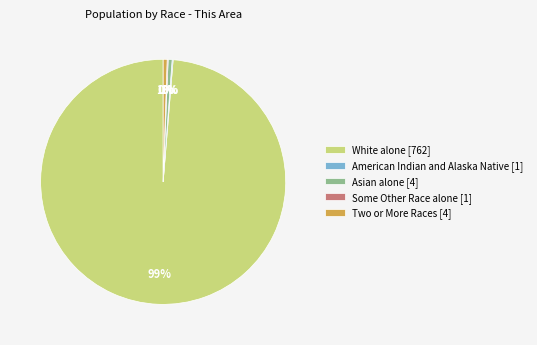

Which has a higher value, White alone [762] or Two or More Races [4]?

White alone [762]